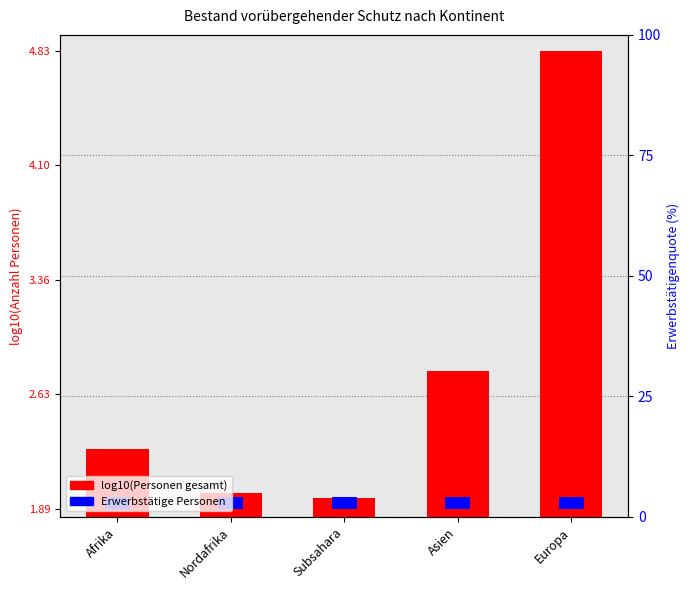

The value of log10(Total) at Afrika is 2.3. True or false?

True